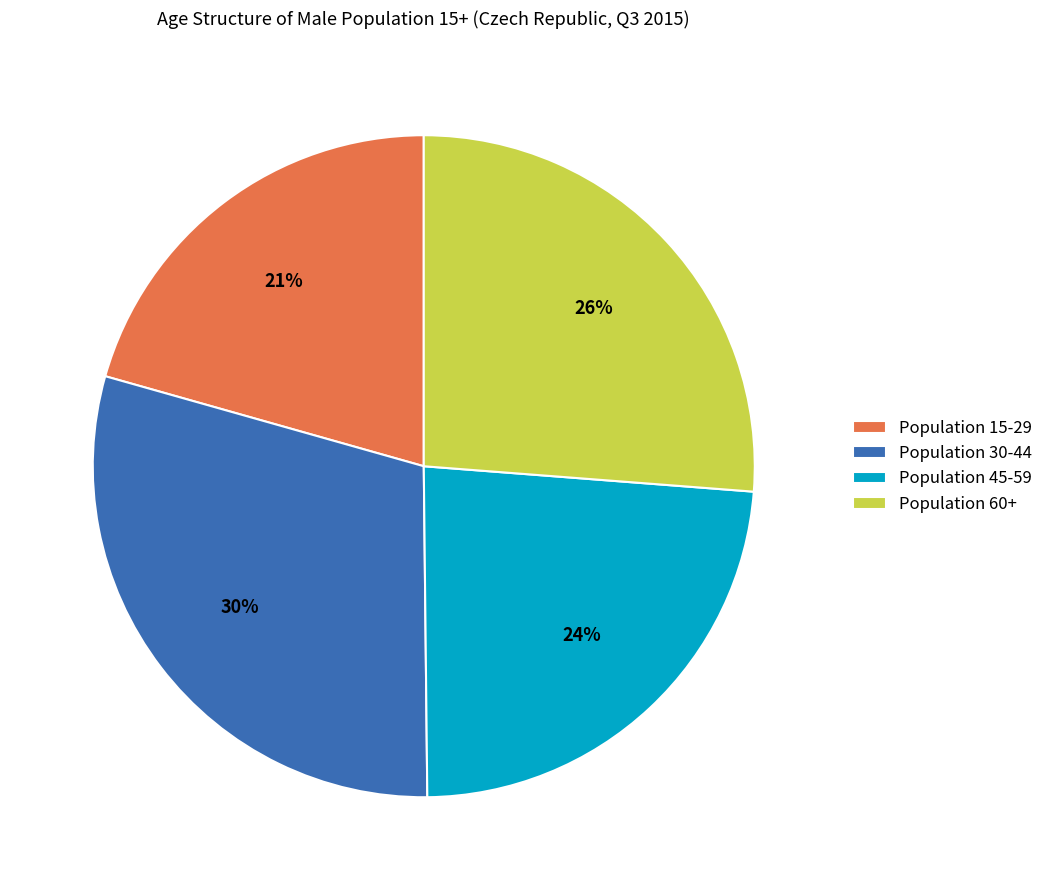

What is the ratio of the value at Population 45-59 to the value at Population 60+?

0.9